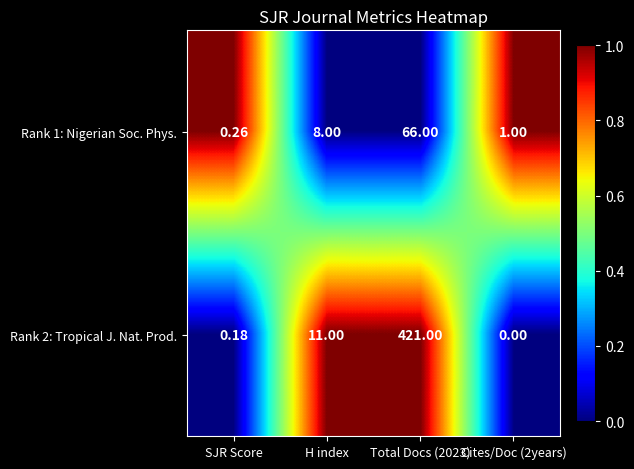

Is the value of Rank 1: Nigerian Soc. Phys. at H index greater than the value of Rank 2: Tropical J. Nat. Prod. at Total Docs (2023)?

No